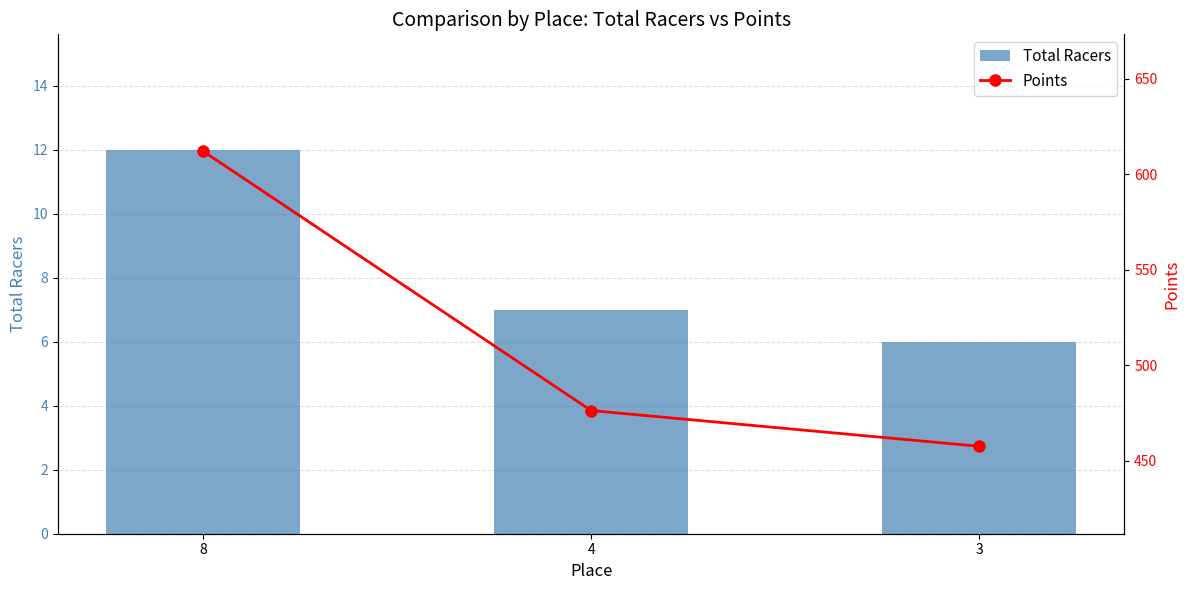

How many categories are shown in the chart?

3